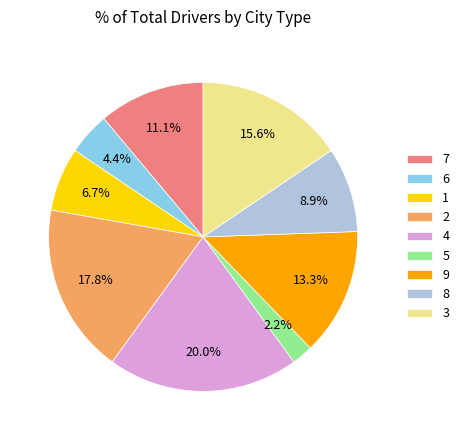

Rank the categories by value from lowest to highest.

5, 6, 1, 8, 7, 9, 3, 2, 4